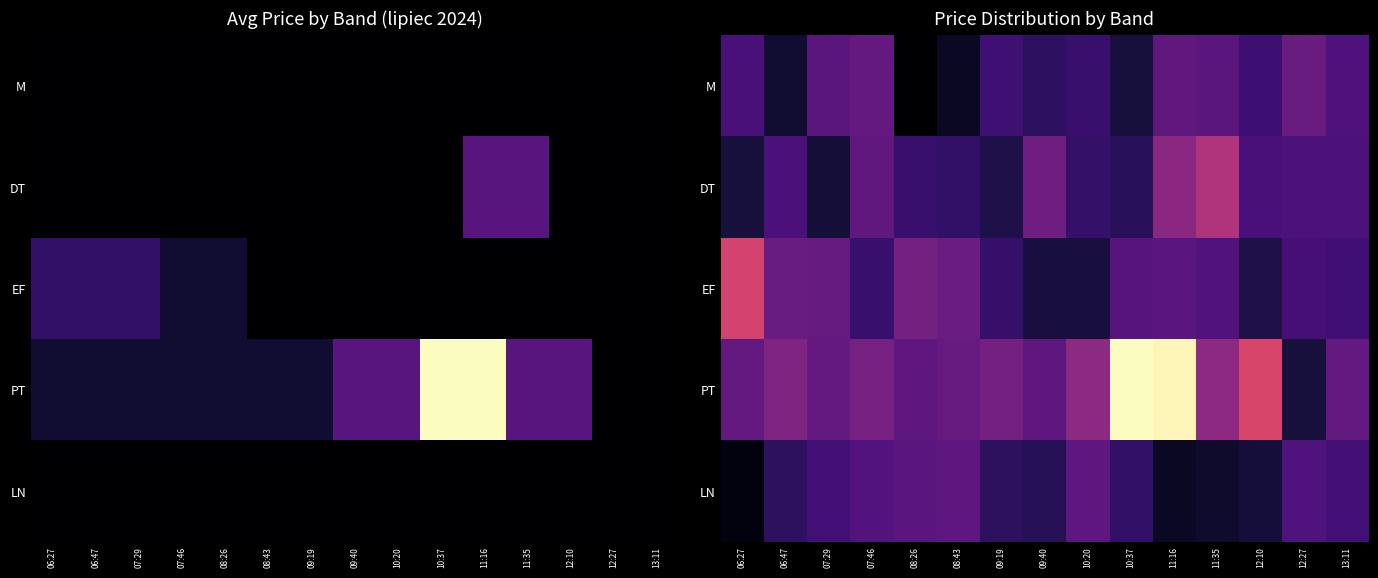

What is the maximum value for EF?

2356.7